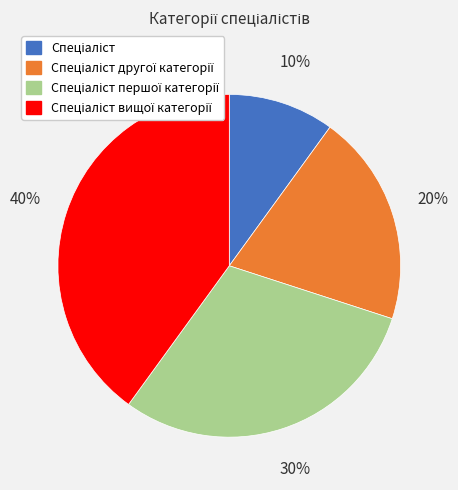

To the nearest percent, what is the difference between the largest and smallest slice percentages?

30%